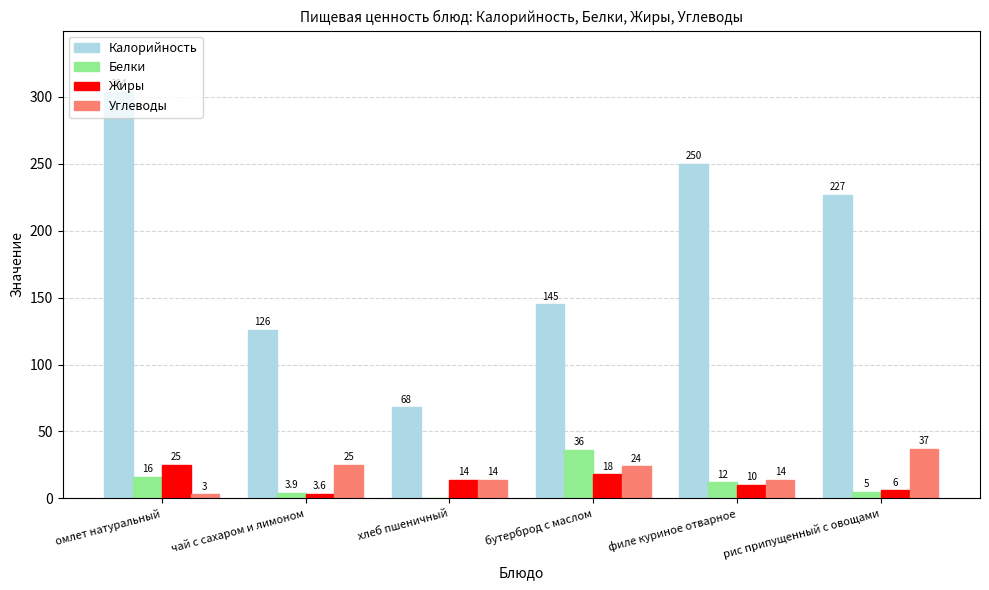

Reading left to right, transcribe all the data shown in this chart.

Калорийность: 304.0	126.0	68.0	145.0	250.0	227.0
Белки: 16.0	3.9	0.0	36.0	12.0	5.0
Жиры: 25.0	3.6	14.0	18.0	10.0	6.0
Углеводы: 3.0	25.0	14.0	24.0	14.0	37.0